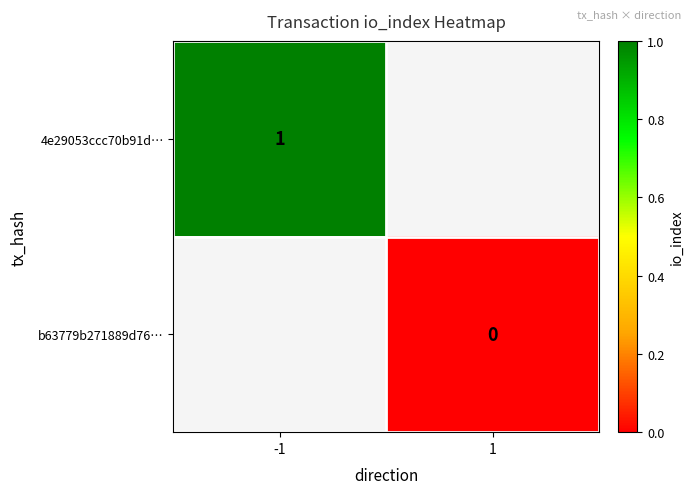

What is the minimum value for 4e29053ccc70b91d…?

1.0